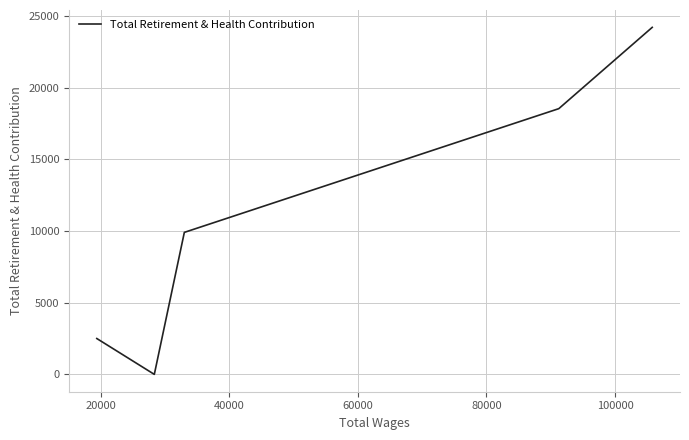

What is the greatest value displayed?

24194